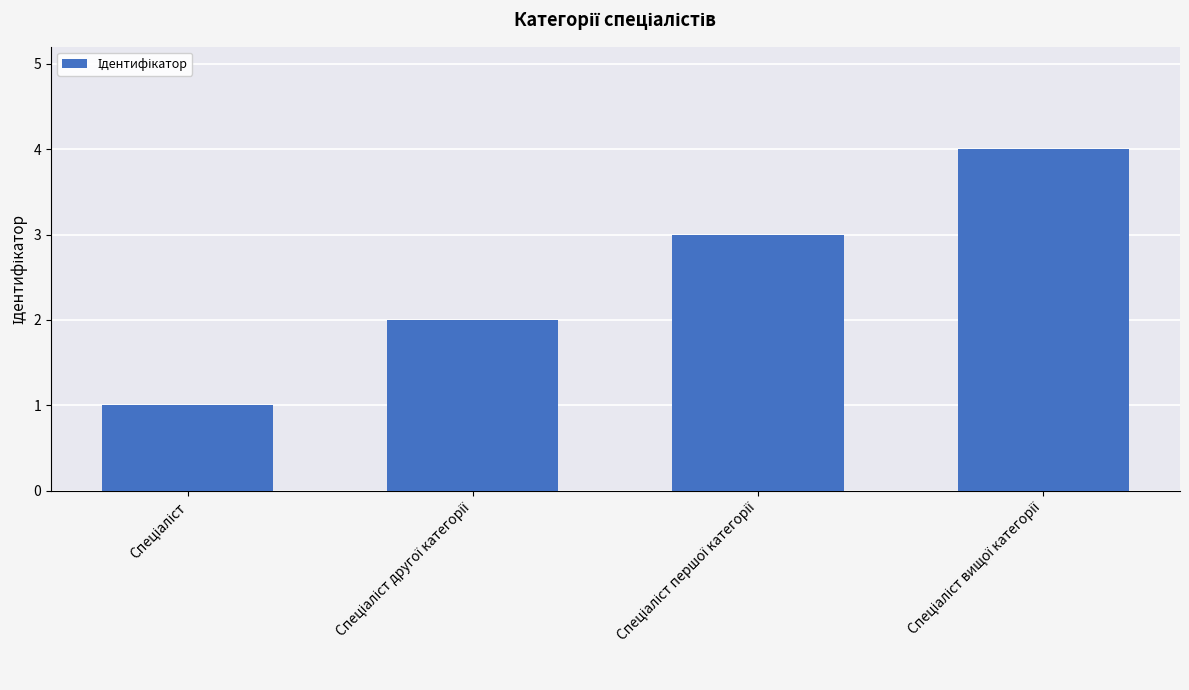

Reading left to right, what are all the values shown in this chart?

1	2	3	4